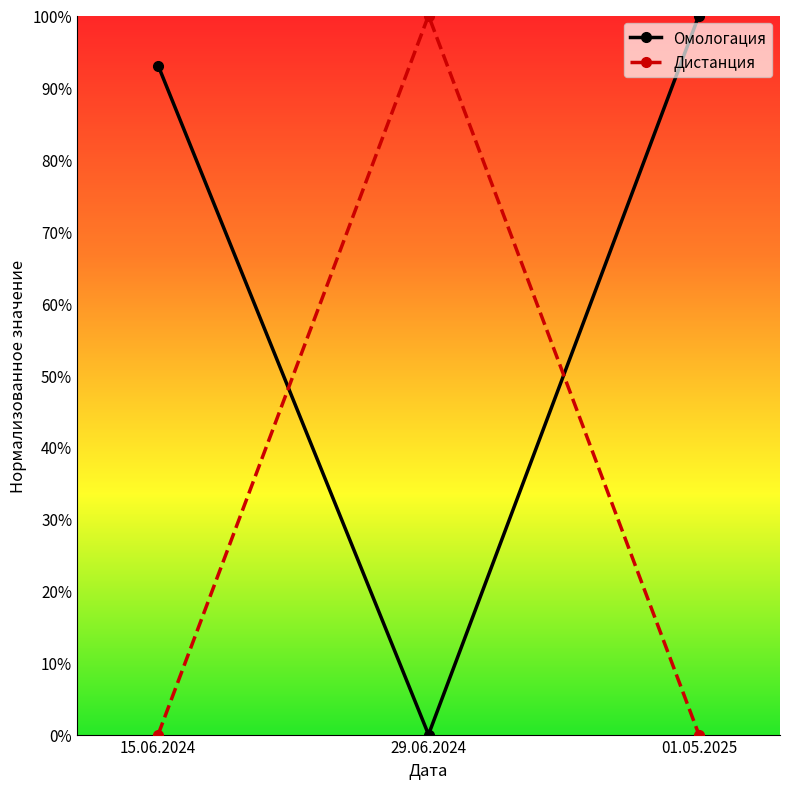

The Дистанция series shows 0.0 at 15.06.2024. True or false?

True